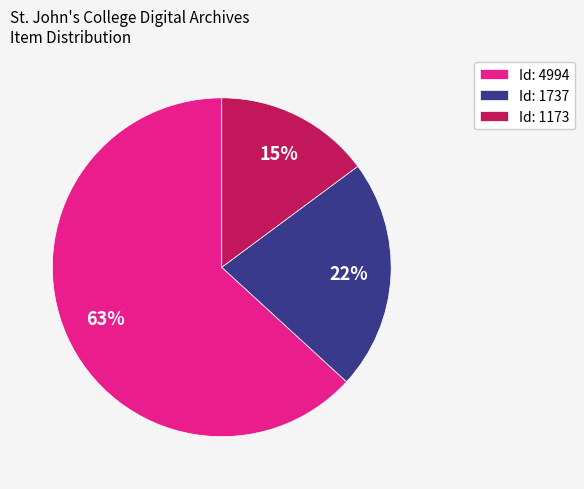

To the nearest percent, what percentage of the pie is Id: 4994?

63%